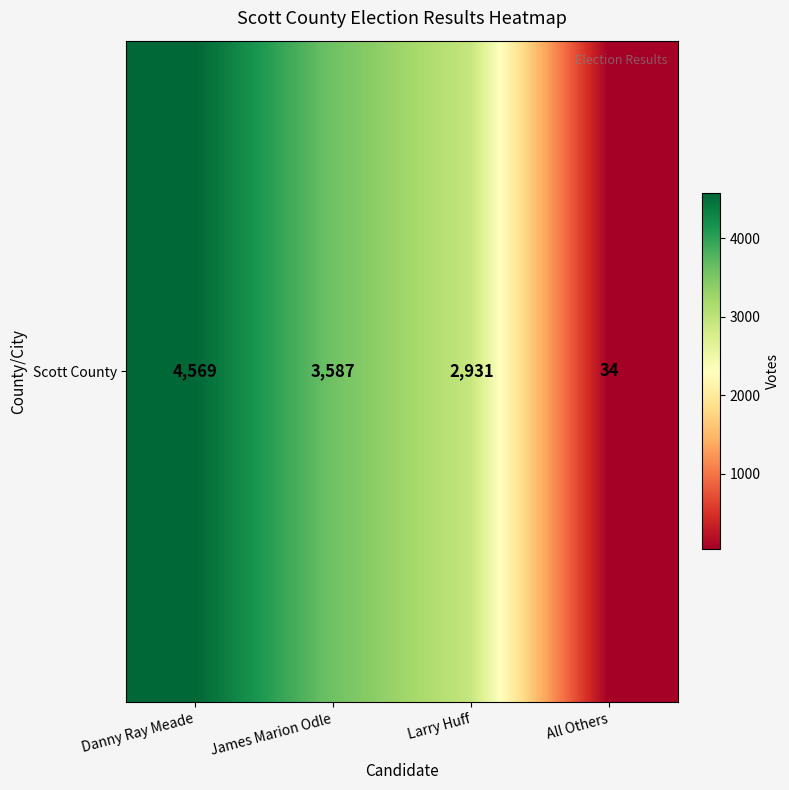

What is the difference between the values at James Marion Odle and All Others?

3553